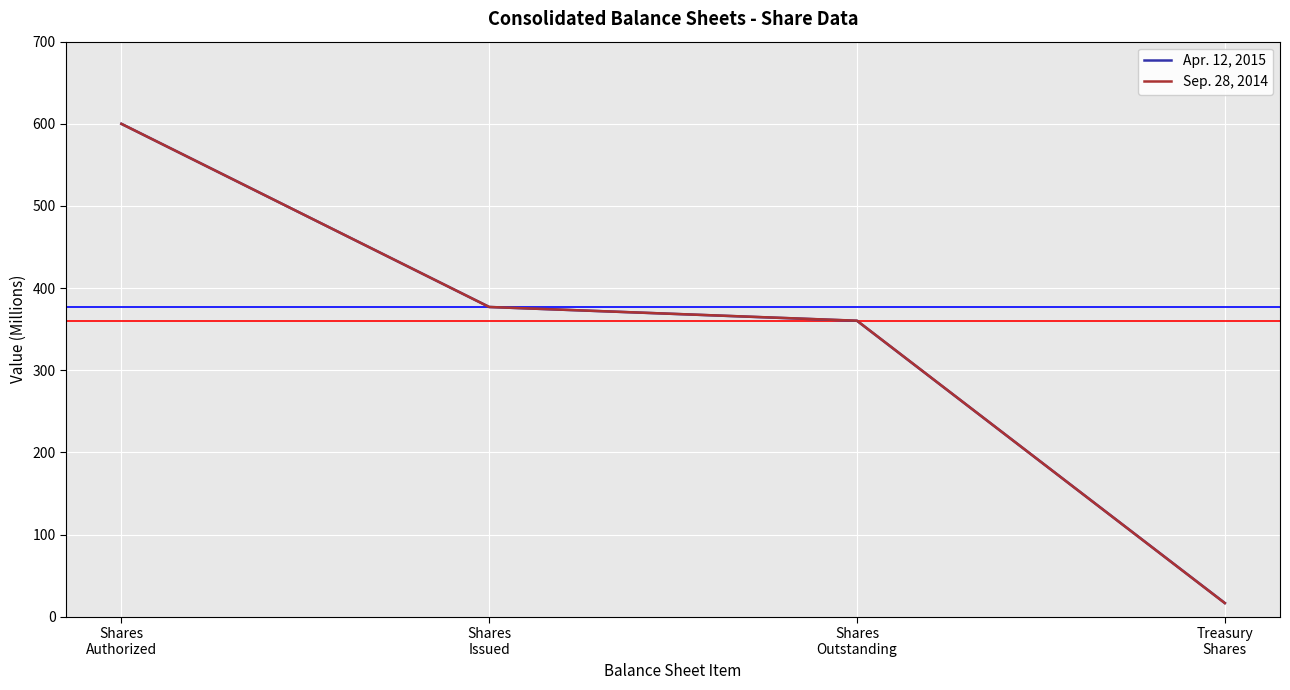

True or false: Apr. 12, 2015 has more than 0 points higher than both neighbors.

False